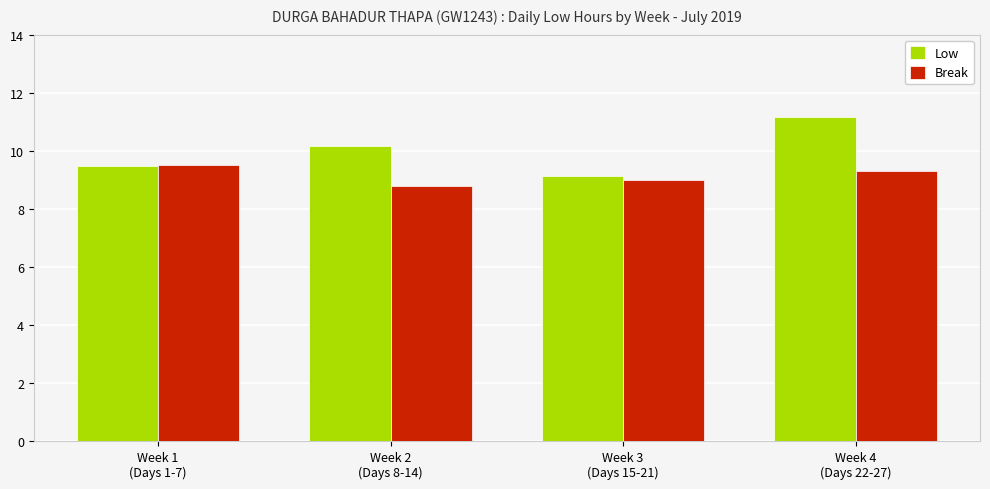

How many groups of bars are there?

4